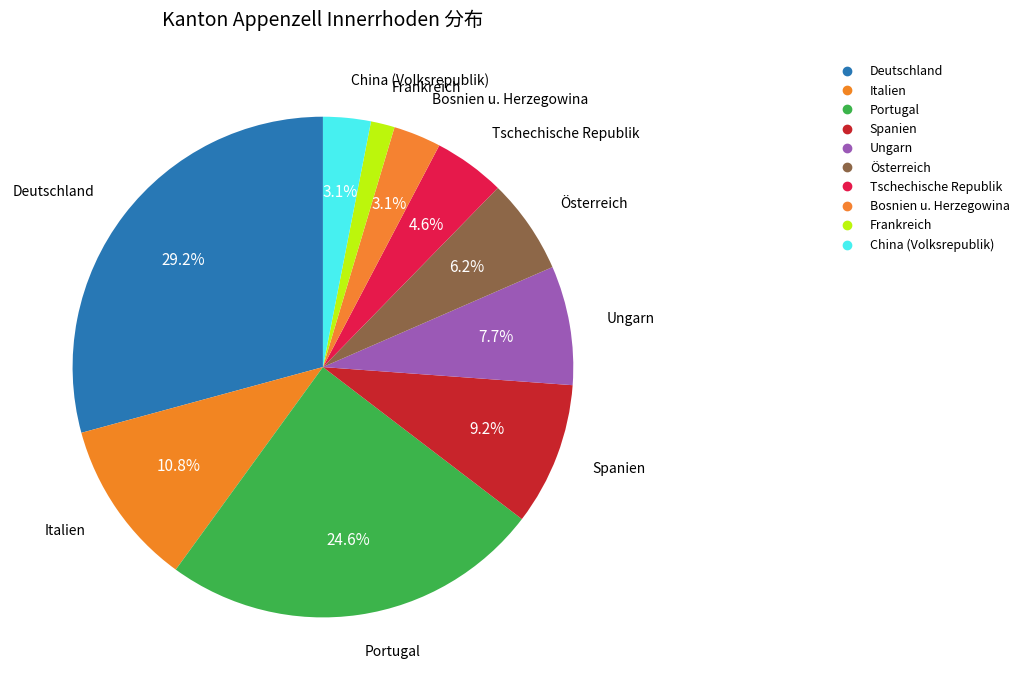

To the nearest percent, what percentage of the pie is Tschechische Republik?

5%